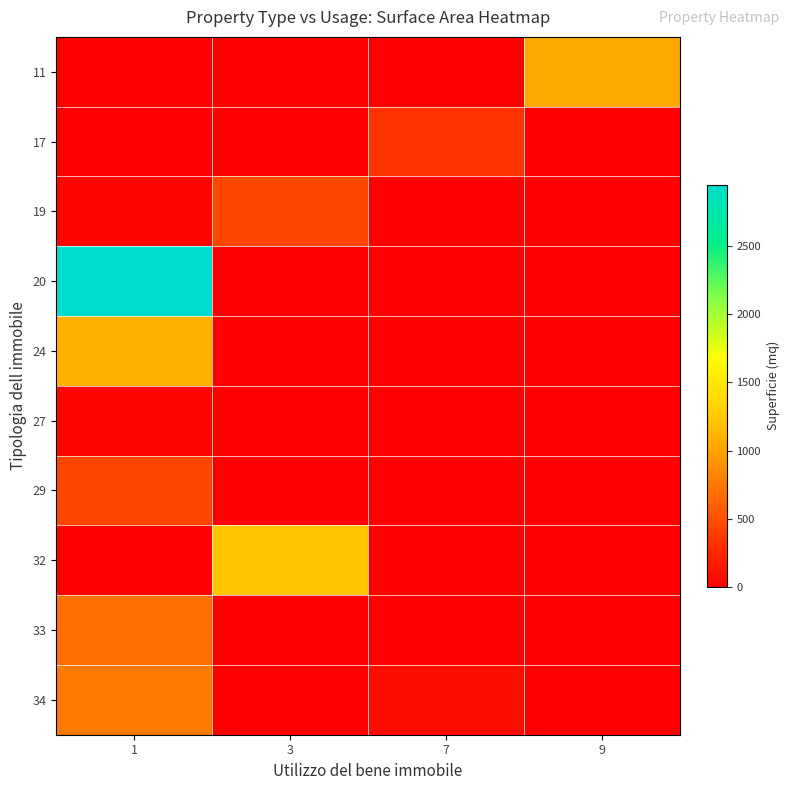

What is the greatest value displayed?

2950